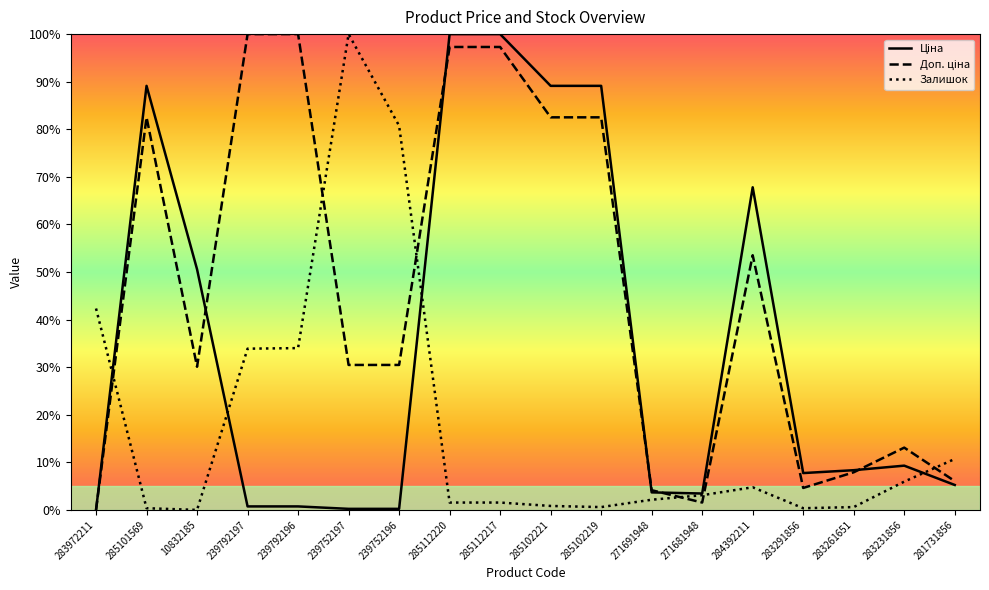

What is the total value across all series at 285101569?

172.0